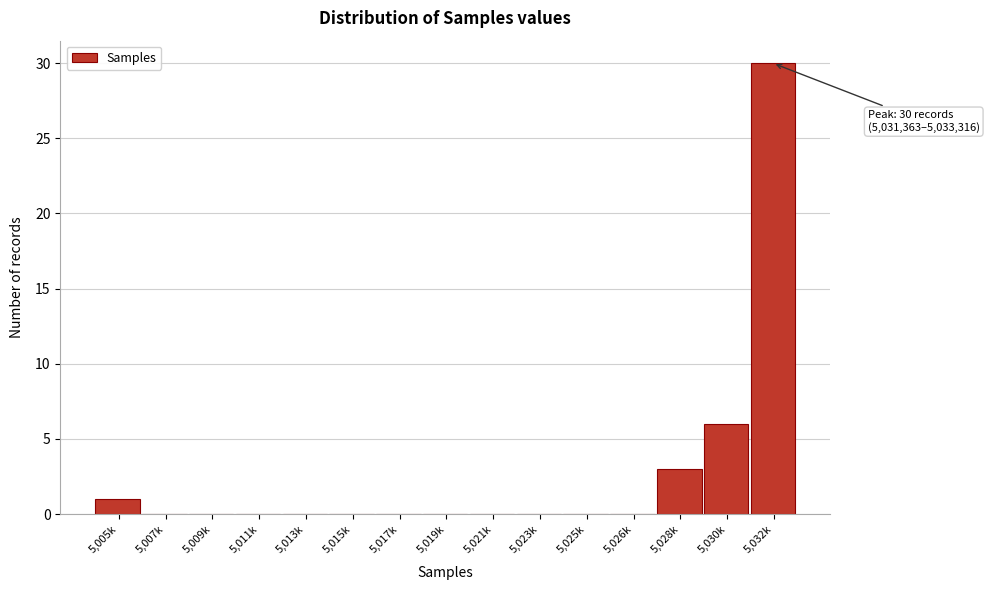

Reading right to left, list all the values displayed in this chart.

5,032k=30	5,030k=6	5,028k=3	5,026k=0	5,025k=0	5,023k=0	5,021k=0	5,019k=0	5,017k=0	5,015k=0	5,013k=0	5,011k=0	5,009k=0	5,007k=0	5,005k=1